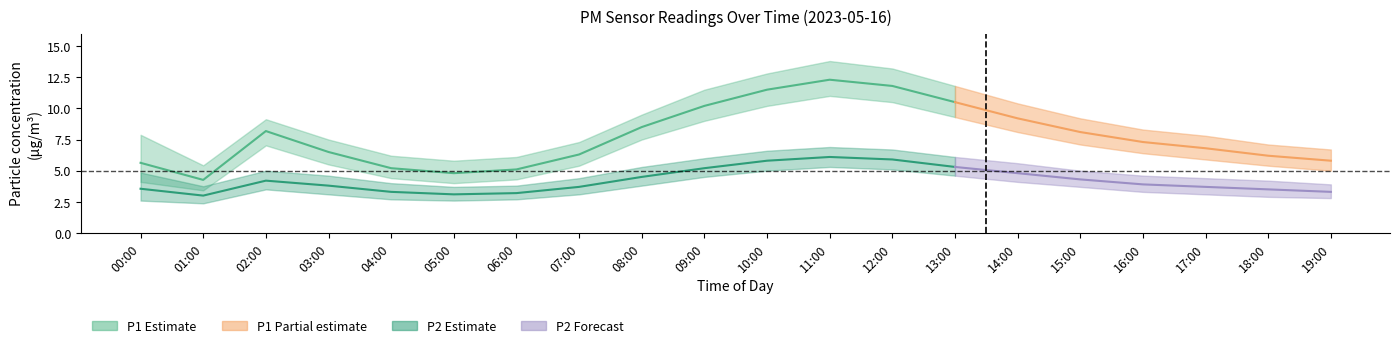

True or false: P2_high has a value of 3.3 at 00:00.

False